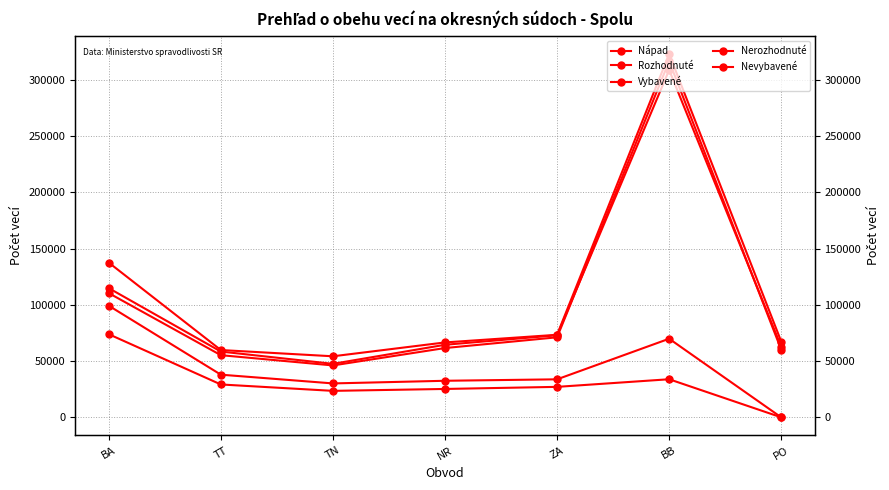

At which label is Nerozhodnuté closest to 36942?

BB